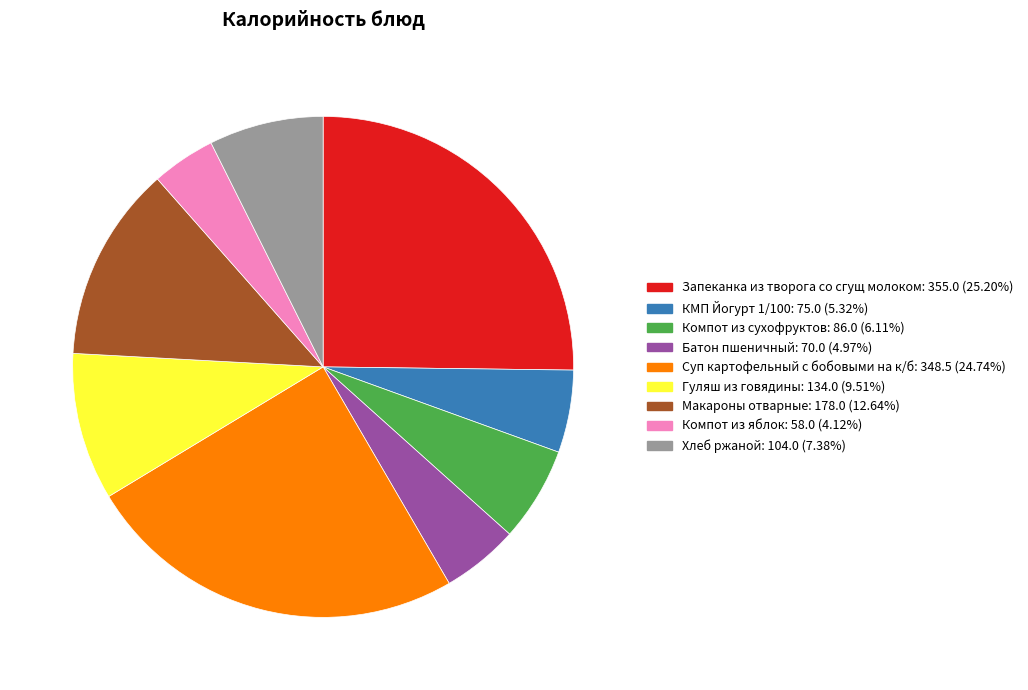

Does Компот из сухофруктов represent more than half of the total?

No